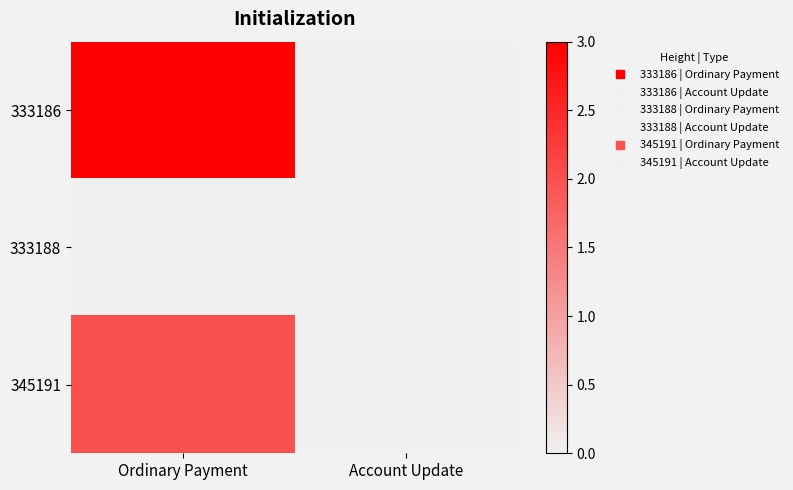

List the series in order of their peak value, lowest first.

333188, 345191, 333186